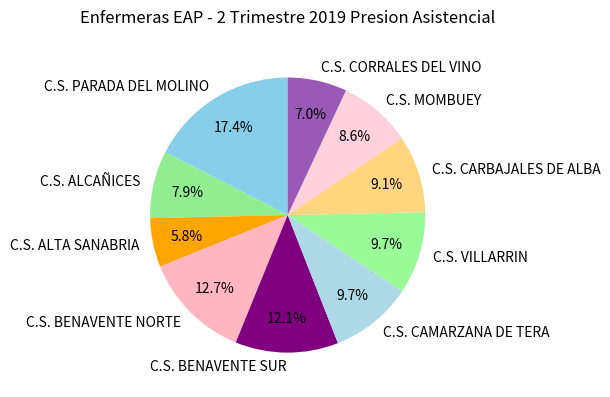

The C.S. VILLARRIN slice represents 10% of the pie. True or false?

True